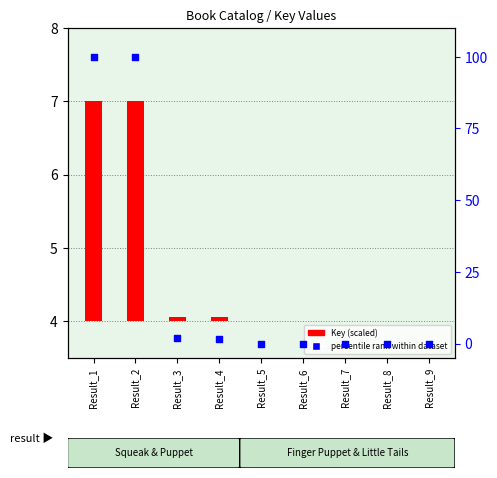

Which has a higher value, Result_7 or Result_9?

Result_7